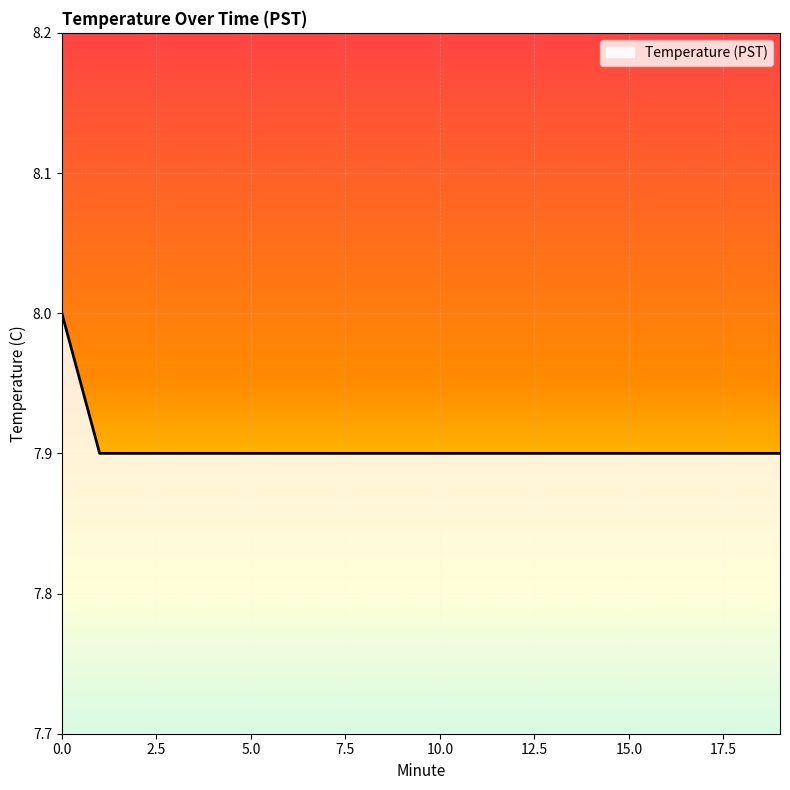

What is the maximum value shown in the chart?

8.0